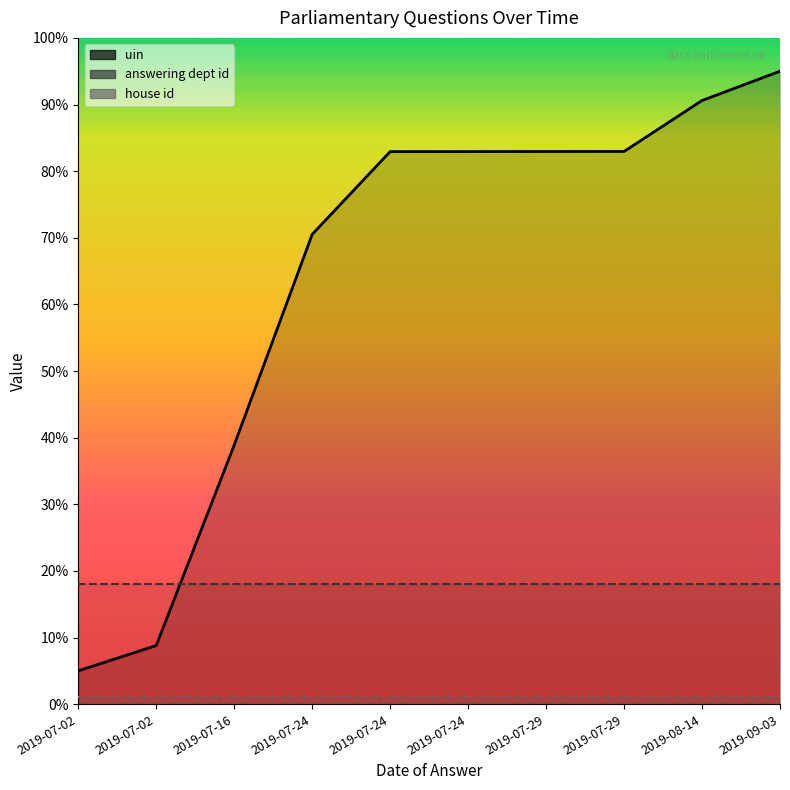

True or false: answering dept id has a value of 18.0 at 2019-07-29.

True